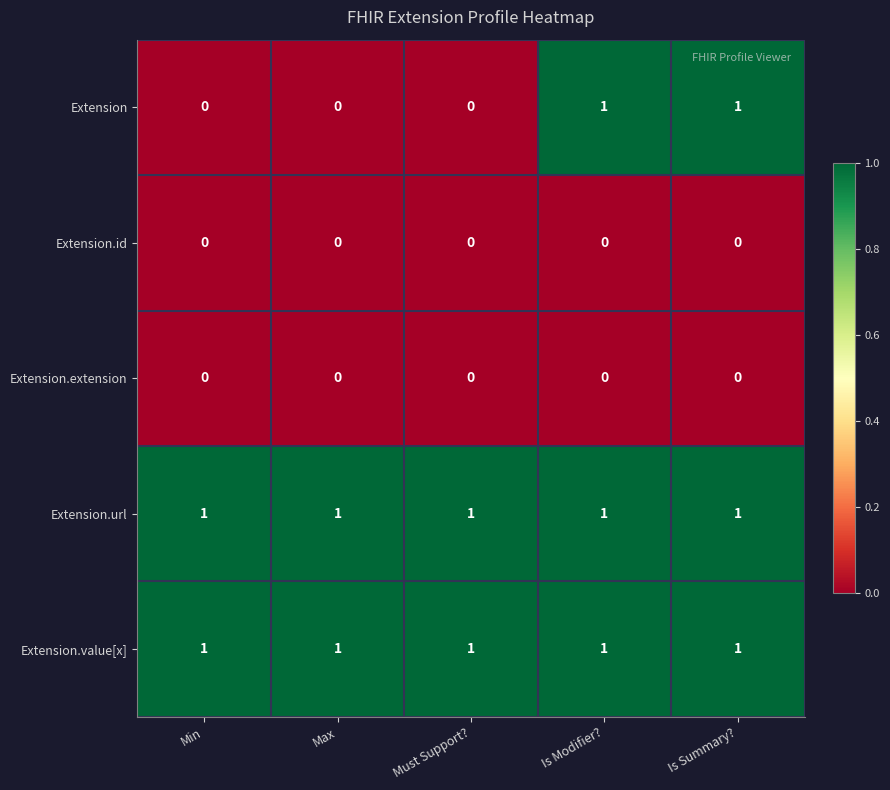

Reading left to right, list all the values displayed in this chart.

Extension: 0	0	0	1	1
Extension.id: 0	0	0	0	0
Extension.extension: 0	0	0	0	0
Extension.url: 1	1	1	1	1
Extension.value[x]: 1	1	1	1	1